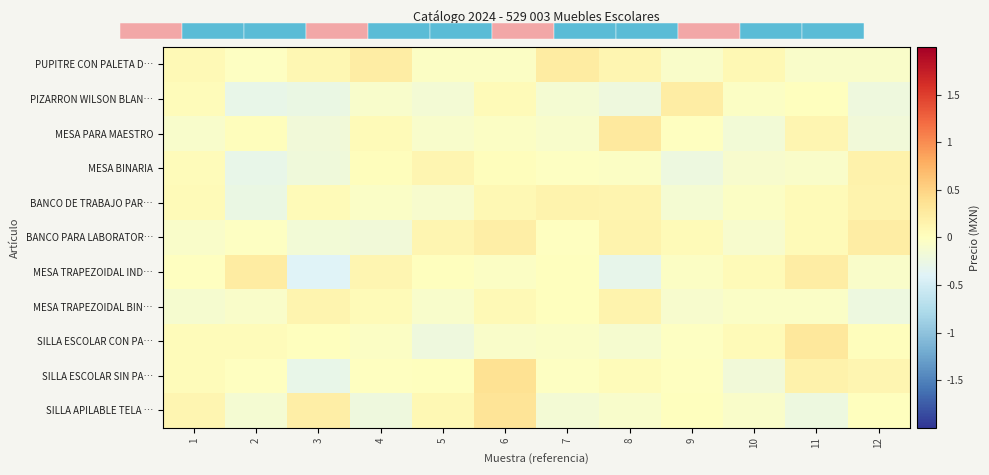

At how many categories does at least one series exceed 0?

12